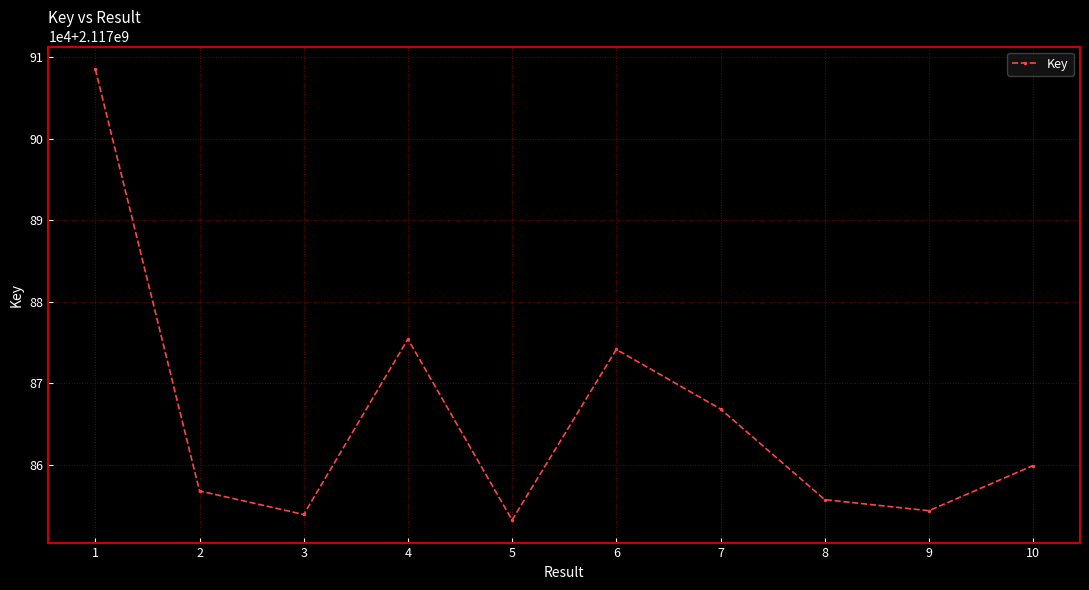

Which has a higher value, 1 or 10?

1